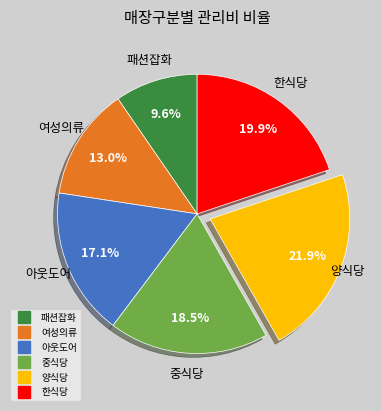

Approximately how many times larger is the value at 중식당 compared to 여성의류?

1.4